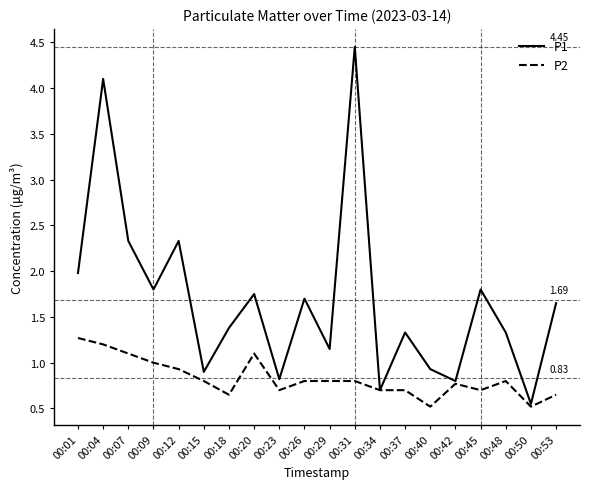

At which category does P2 reach its first local valley?

00:18